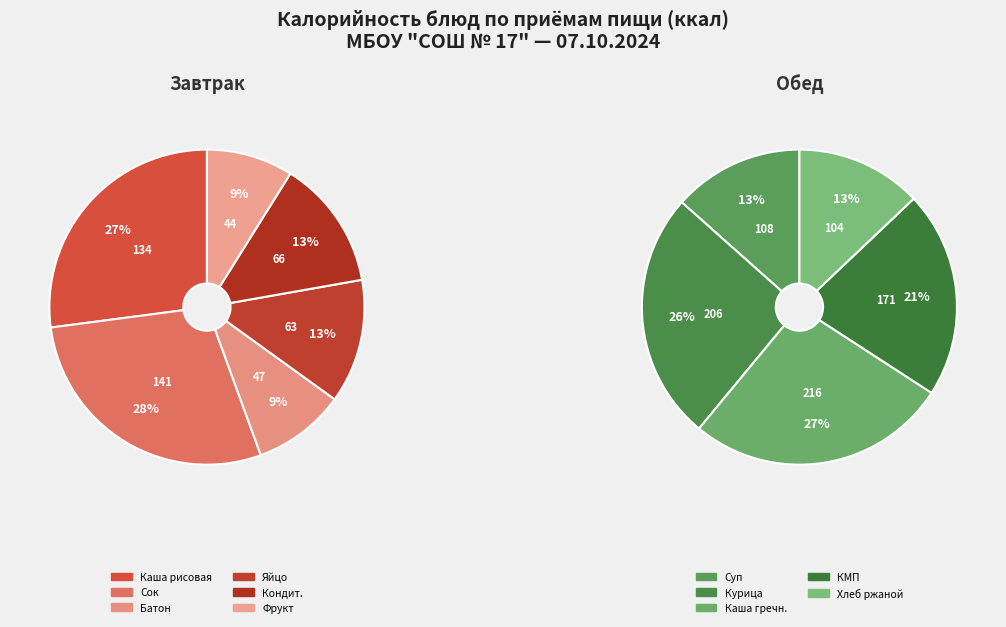

Which has a higher value, Суп картофельный с бобовыми и курицей or Хлеб ржаной?

Суп картофельный с бобовыми и курицей